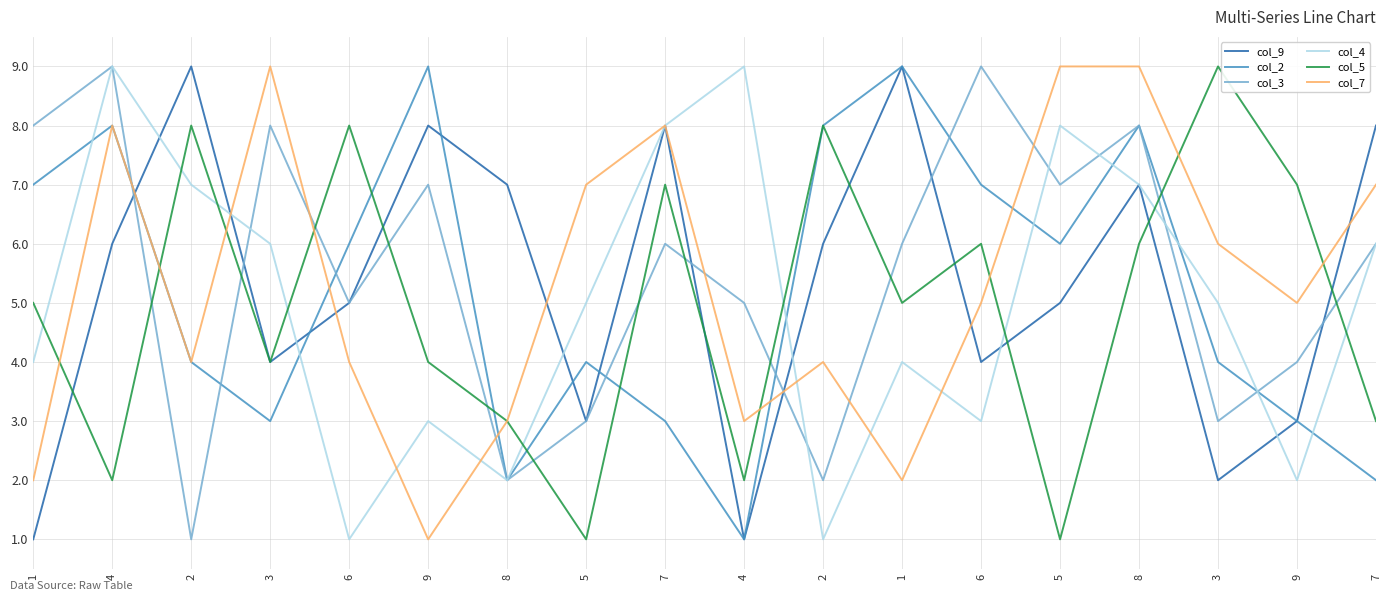

Which series changed the most between 9 and 3?

col_9